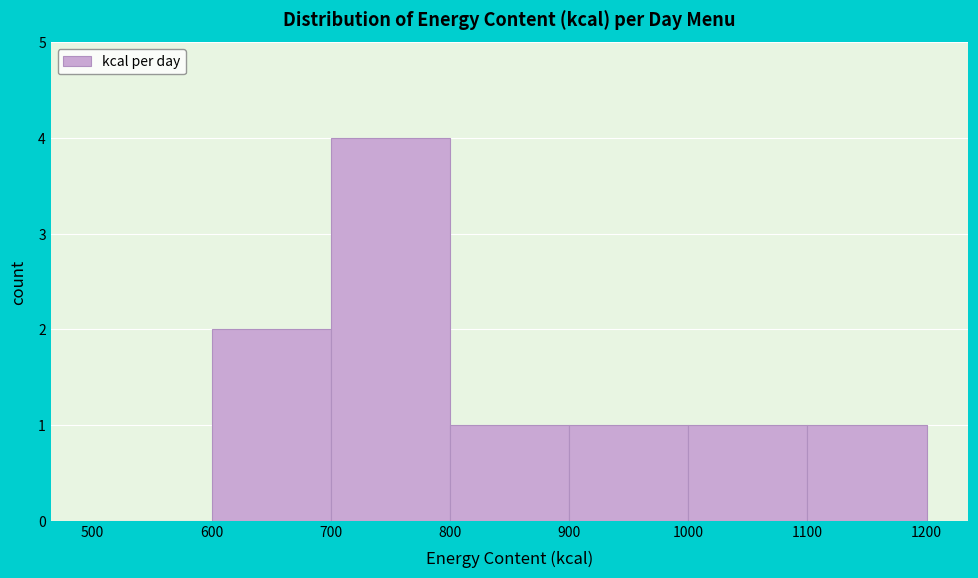

Over which range of the x-axis is the bar tallest?

700 to 800